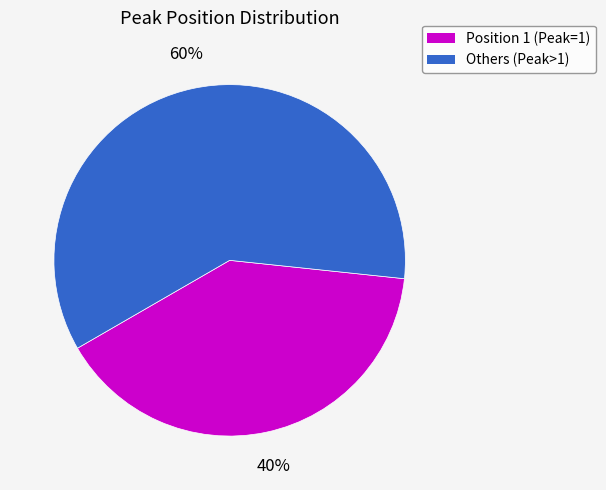

To the nearest percent, what is the average slice percentage?

50%